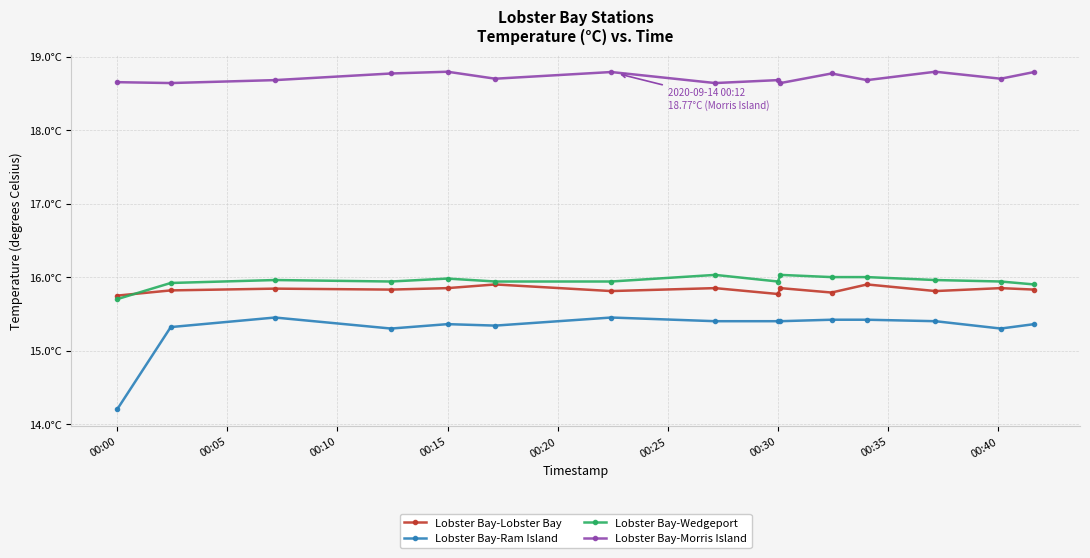

What are all the series names shown in the legend?

Lobster Bay-Lobster Bay, Lobster Bay-Ram Island, Lobster Bay-Wedgeport, Lobster Bay-Morris Island